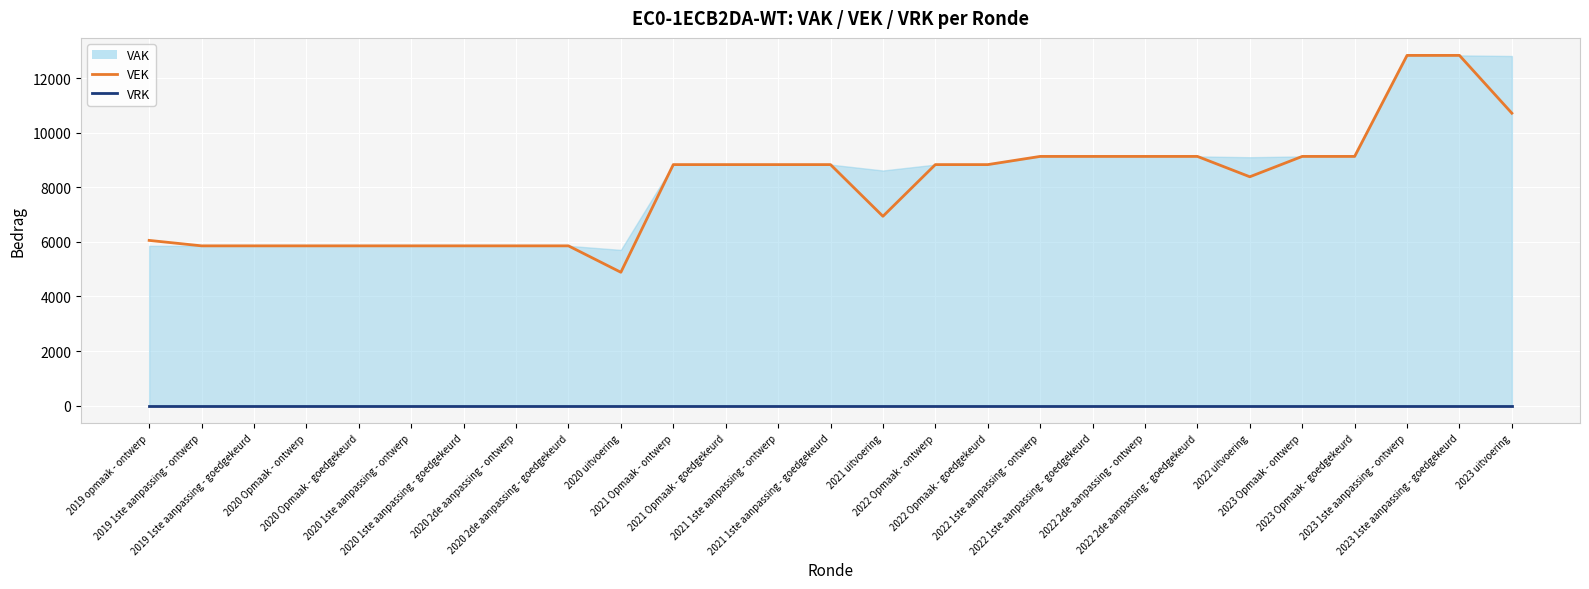

True or false: VEK has more than 0 points higher than both neighbors.

False